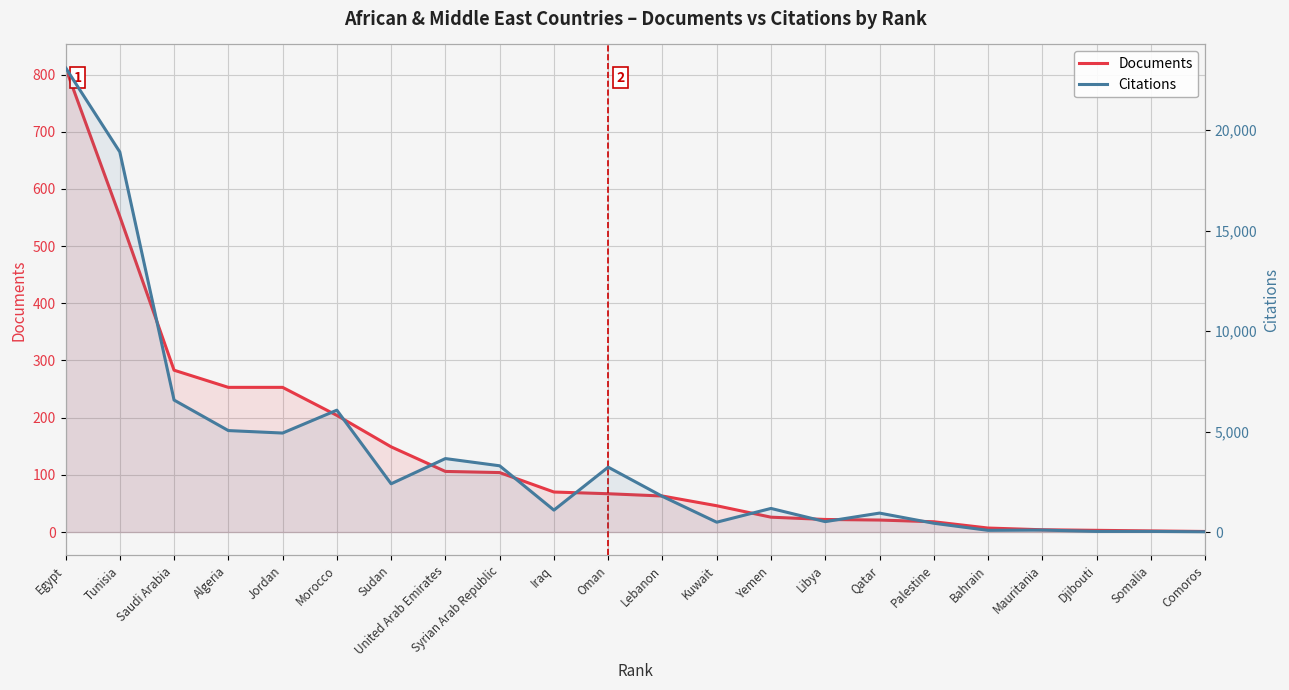

At which label does Documents reach its minimum?

Comoros